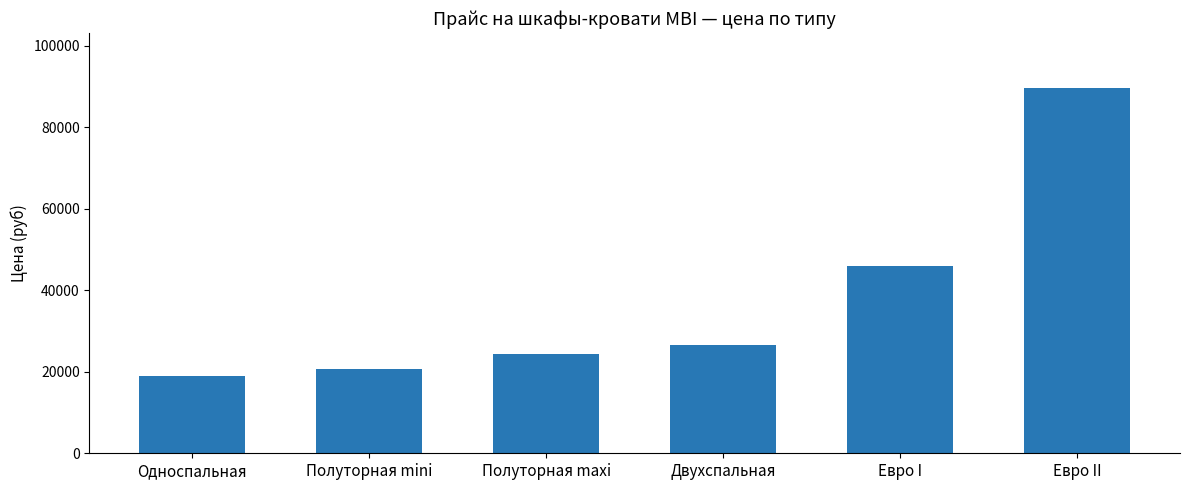

Count the number of categories in the chart.

6